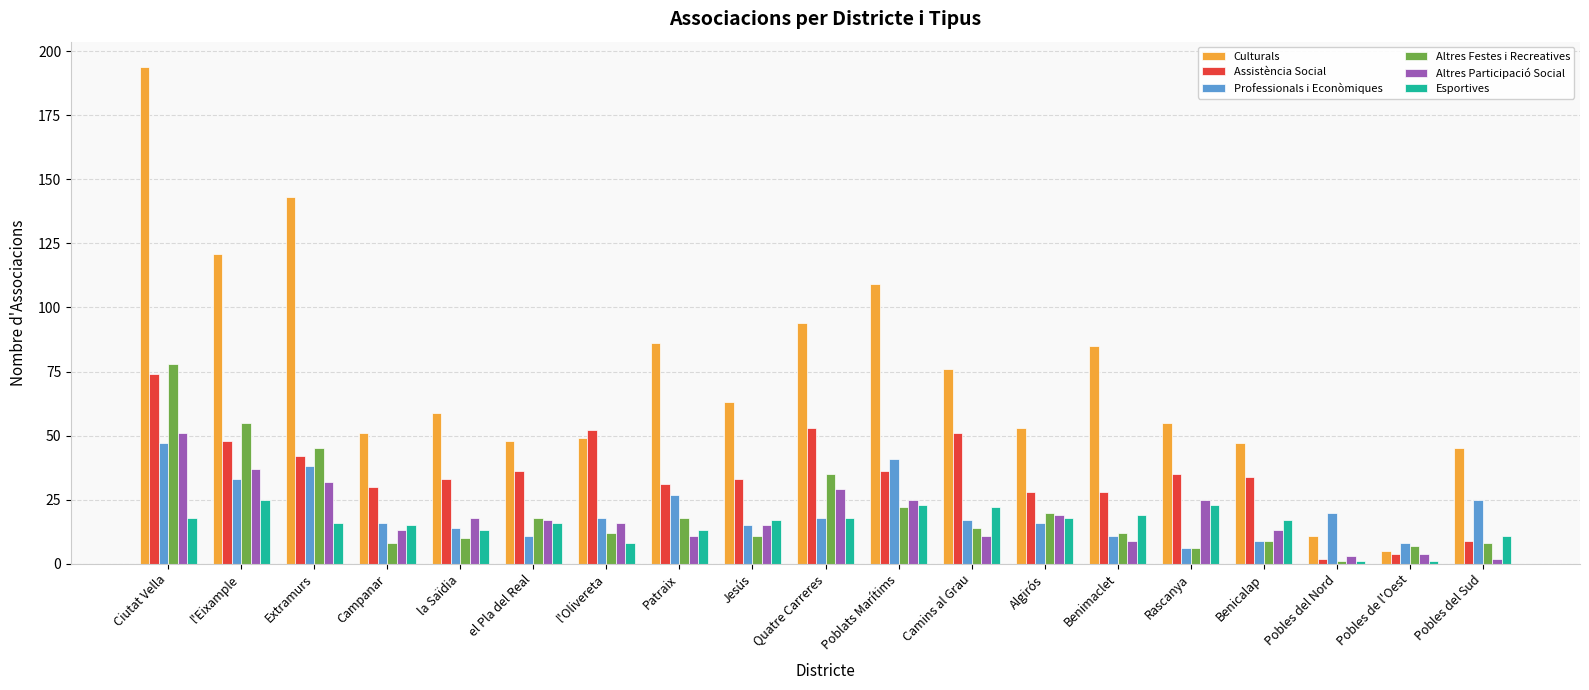

What is the approximate value of Altres Festes i Recreatives at Patraix, to the nearest 5?

20